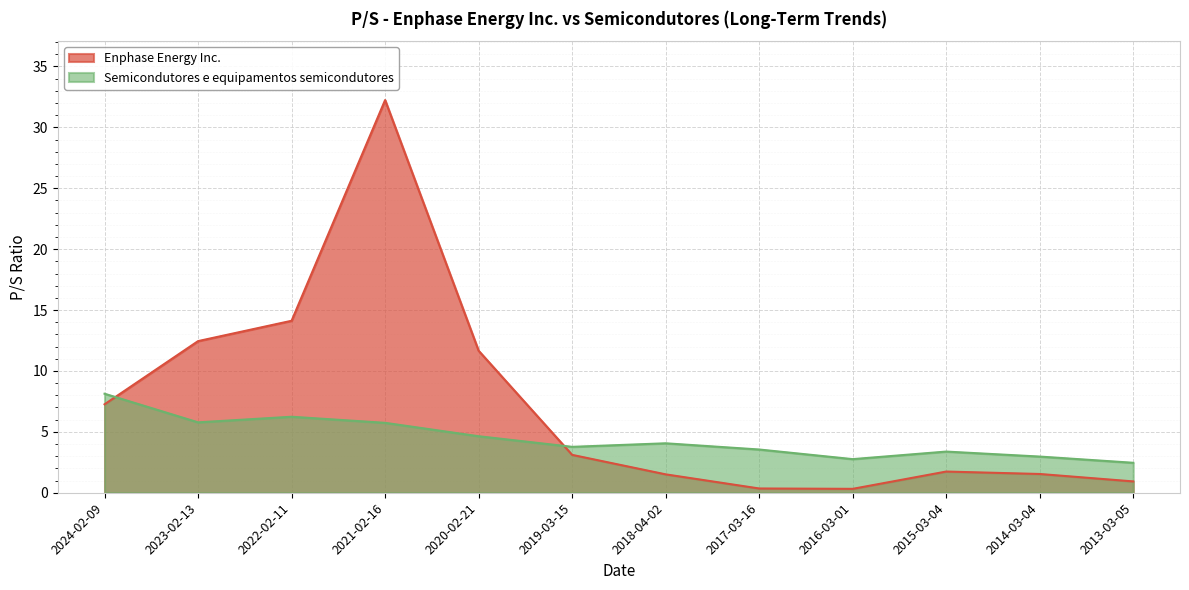

Reading left to right, what are all the values shown in this chart?

Enphase Energy Inc.: 7.3	12.4	14.1	32.2	11.7	3.1	1.5	0.3	0.3	1.7	1.5	0.9
Semicondutores e equipamentos semicondutores: 8.1	5.8	6.2	5.7	4.6	3.8	4.1	3.5	2.8	3.4	3.0	2.5